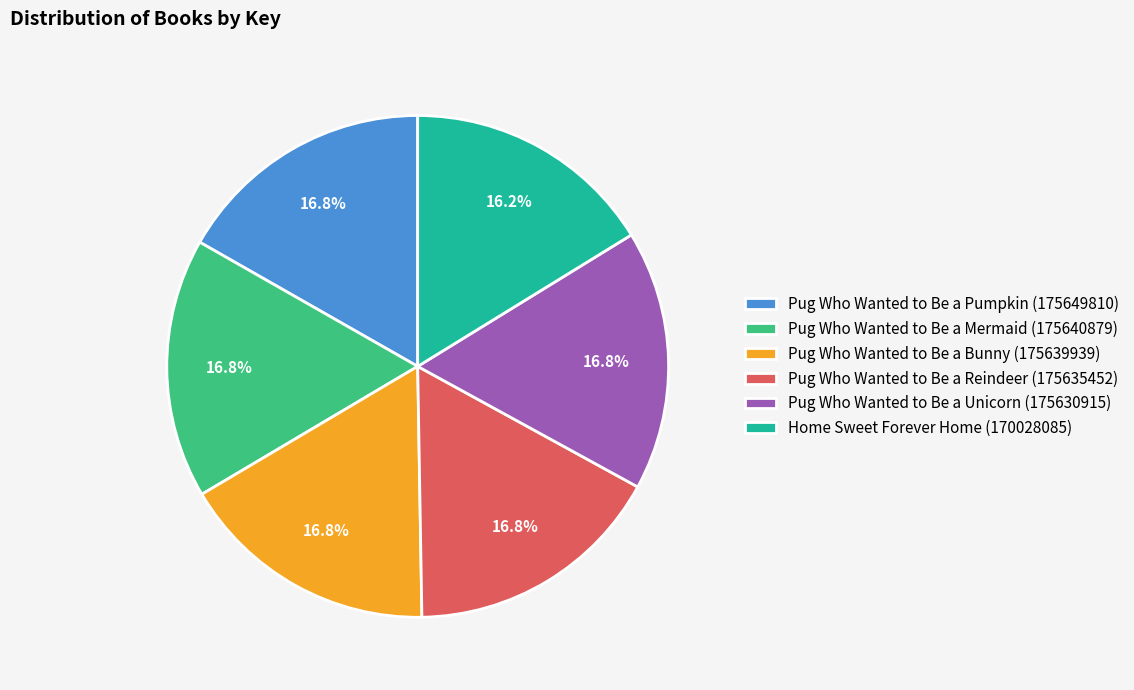

Is Pug Who Wanted to Be a Bunny the majority of the pie?

No